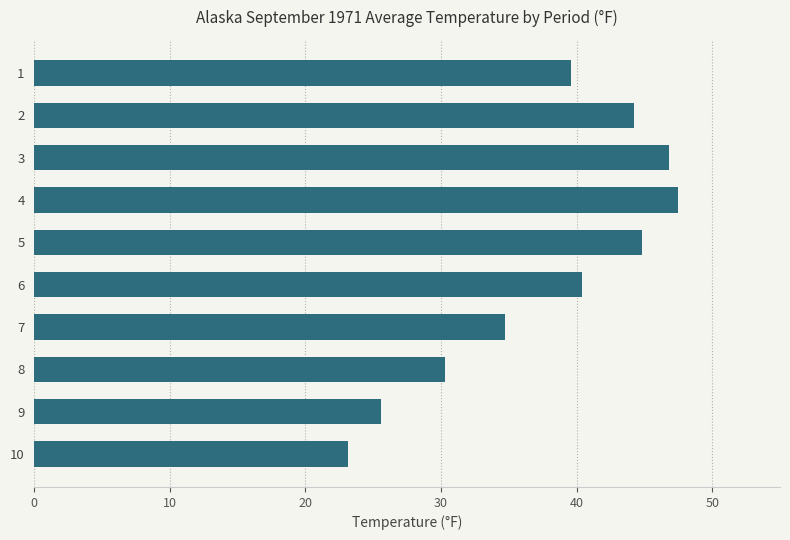

Is it true that the value at 5 is 79.3?

False